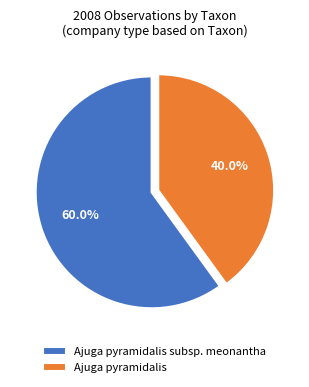

Rank the categories by value from highest to lowest.

Ajuga pyramidalis subsp. meonantha, Ajuga pyramidalis